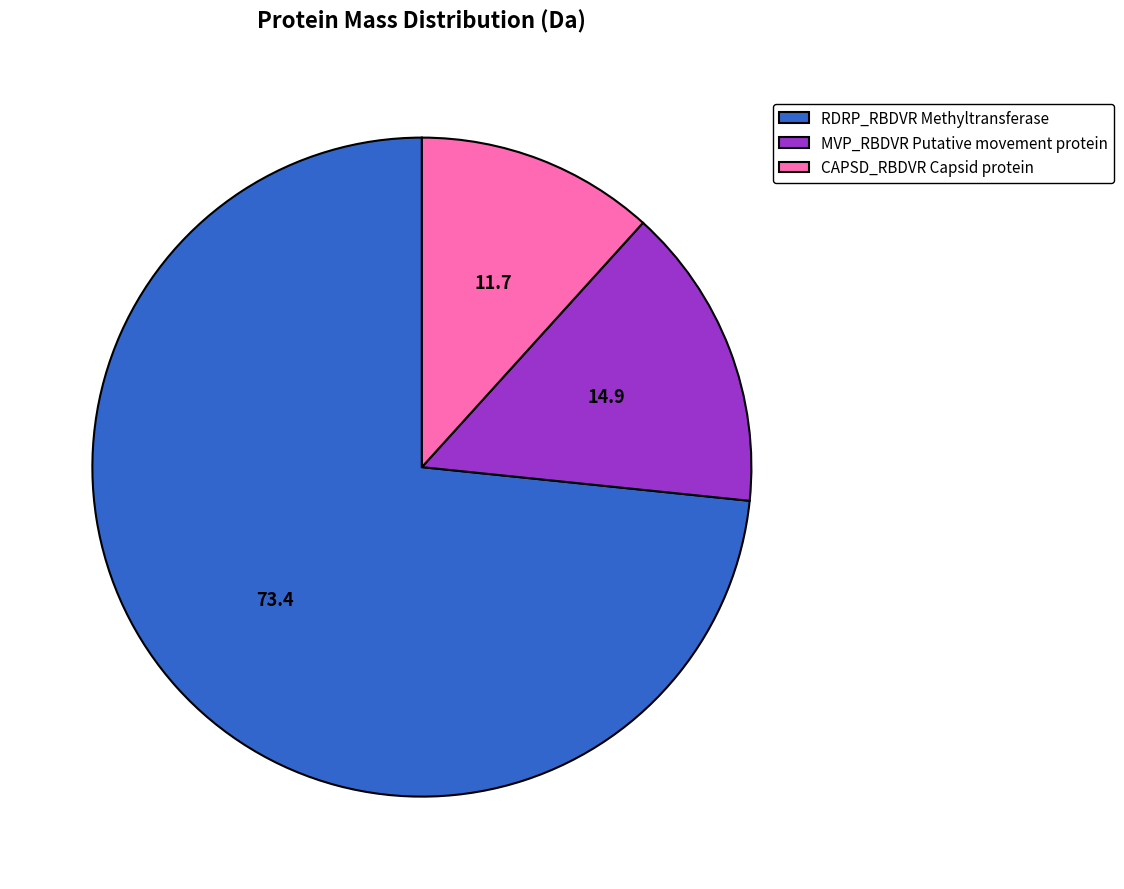

Rank the categories by value from lowest to highest.

CAPSD_RBDVR Capsid protein, MVP_RBDVR Putative movement protein, RDRP_RBDVR Methyltransferase